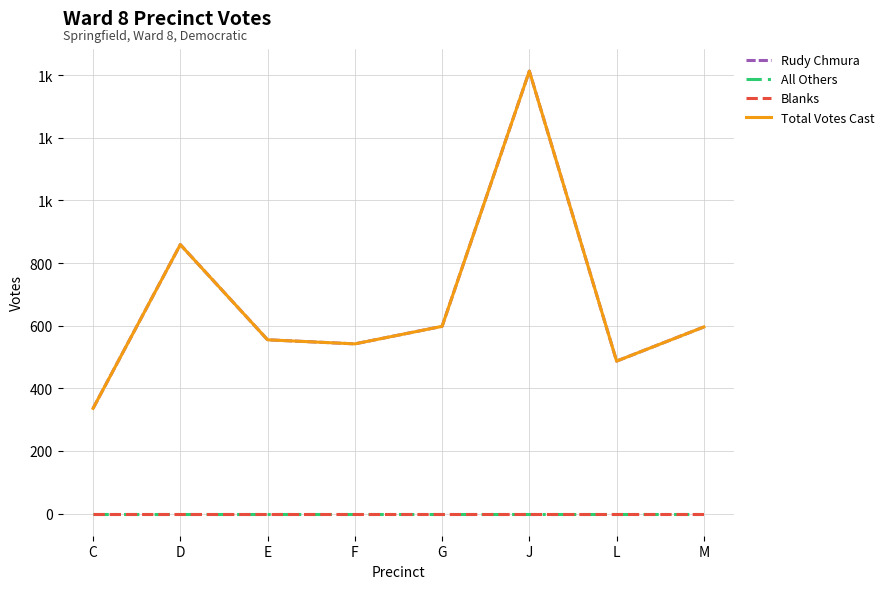

Between E and L, which series saw the biggest shift?

Rudy Chmura